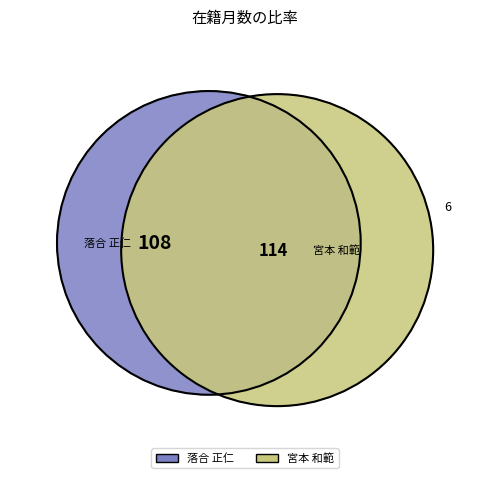

The 60614 slice represents 40% of the pie. True or false?

False